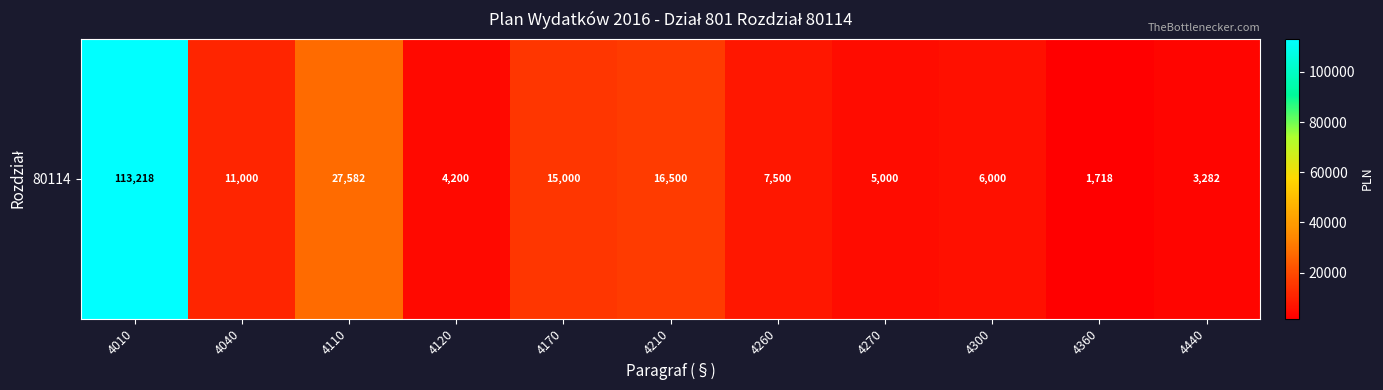

Which has a higher value, 4210 or 4170?

4210